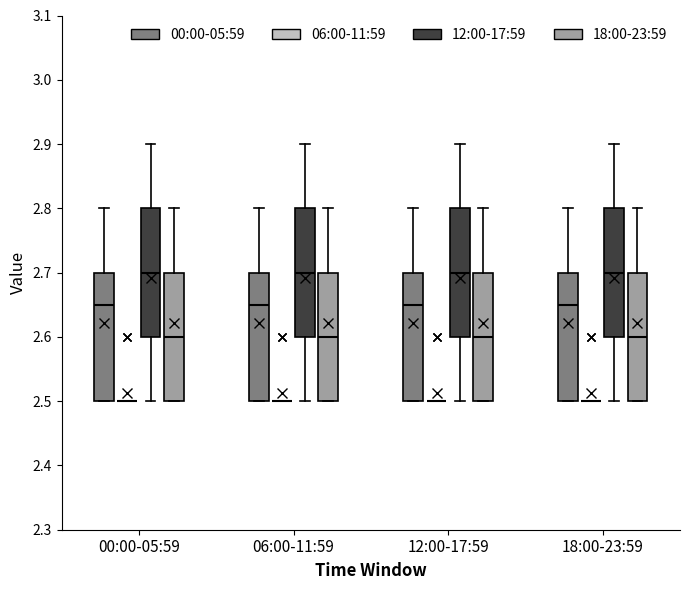

Reading left to right, read every box against the y-axis: the position of its median line, the range the box covers, and the ends of its whiskers. The values are not printed on the chart, so give them approximately, as read against the axis.

00:00-05:59 (00:00-05:59): median 2.65, box 2.50 to 2.70, whiskers 2.50 to 2.80
00:00-05:59 (06:00-11:59): box collapsed to a line at 2.50, whiskers 2.50 to 2.50
00:00-05:59 (12:00-17:59): median 2.70, box 2.60 to 2.80, whiskers 2.50 to 2.90
00:00-05:59 (18:00-23:59): median 2.60, box 2.50 to 2.70, whiskers 2.50 to 2.80
06:00-11:59 (00:00-05:59): median 2.65, box 2.50 to 2.70, whiskers 2.50 to 2.80
06:00-11:59 (06:00-11:59): box collapsed to a line at 2.50, whiskers 2.50 to 2.50
06:00-11:59 (12:00-17:59): median 2.70, box 2.60 to 2.80, whiskers 2.50 to 2.90
06:00-11:59 (18:00-23:59): median 2.60, box 2.50 to 2.70, whiskers 2.50 to 2.80
12:00-17:59 (00:00-05:59): median 2.65, box 2.50 to 2.70, whiskers 2.50 to 2.80
12:00-17:59 (06:00-11:59): box collapsed to a line at 2.50, whiskers 2.50 to 2.50
12:00-17:59 (12:00-17:59): median 2.70, box 2.60 to 2.80, whiskers 2.50 to 2.90
12:00-17:59 (18:00-23:59): median 2.60, box 2.50 to 2.70, whiskers 2.50 to 2.80
18:00-23:59 (00:00-05:59): median 2.65, box 2.50 to 2.70, whiskers 2.50 to 2.80
18:00-23:59 (06:00-11:59): box collapsed to a line at 2.50, whiskers 2.50 to 2.50
18:00-23:59 (12:00-17:59): median 2.70, box 2.60 to 2.80, whiskers 2.50 to 2.90
18:00-23:59 (18:00-23:59): median 2.60, box 2.50 to 2.70, whiskers 2.50 to 2.80